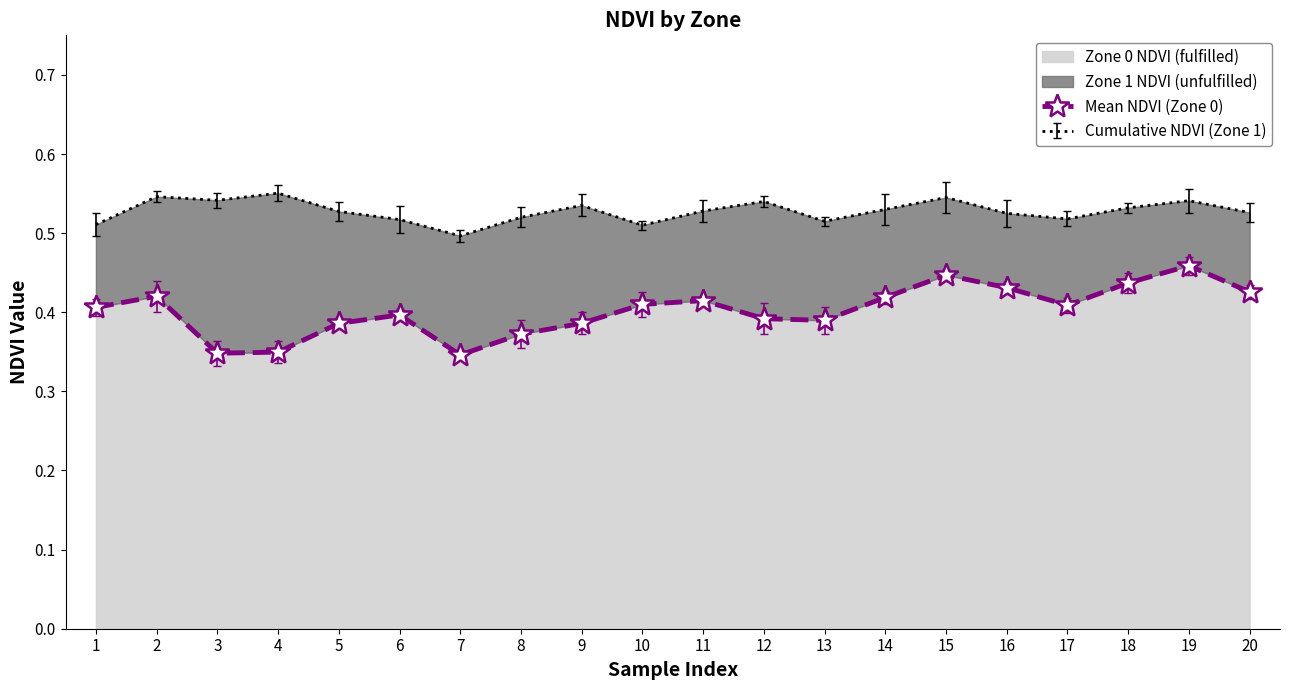

What is the minimum value shown in the chart?

0.3